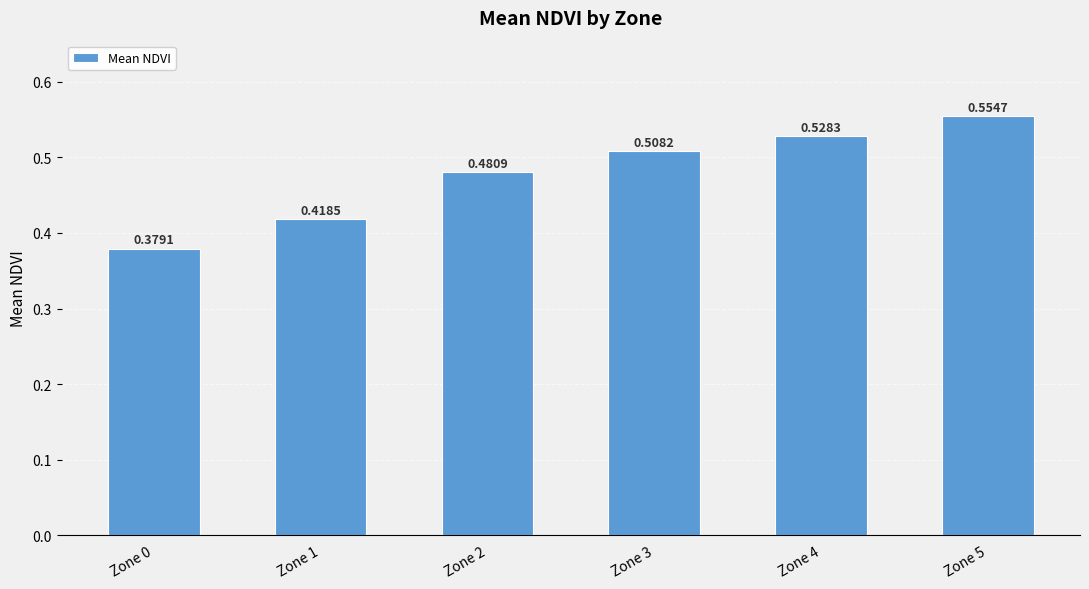

What is the difference between the maximum and minimum values?

0.2